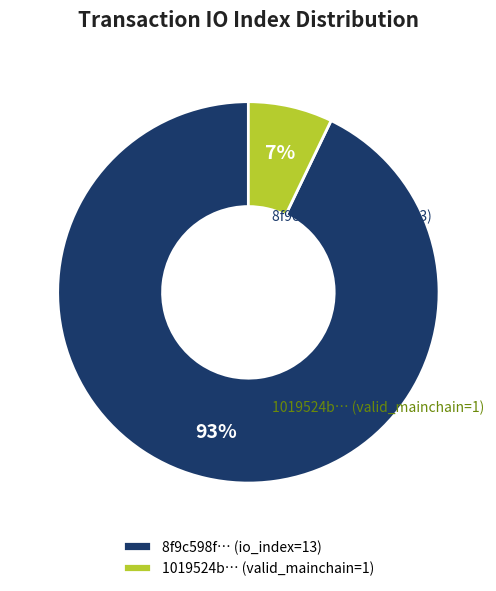

Do 8f9c598f… (io_index=13) and 1019524b… (valid_mainchain=1) together represent more than half of the pie?

Yes